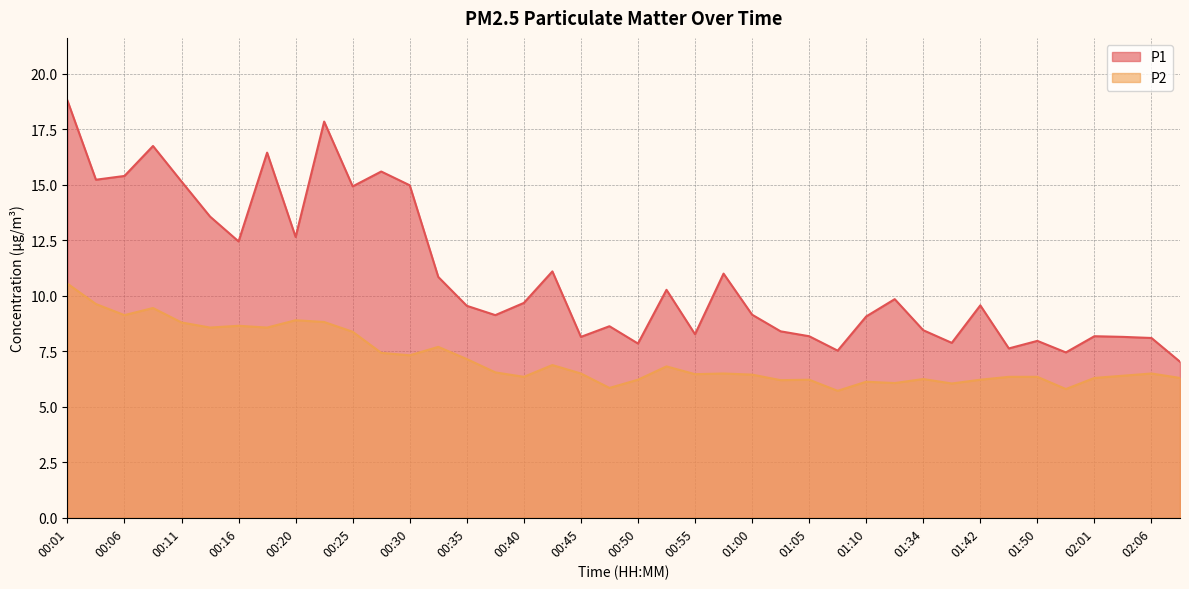

What is the label of the 35th point from the right?

00:13